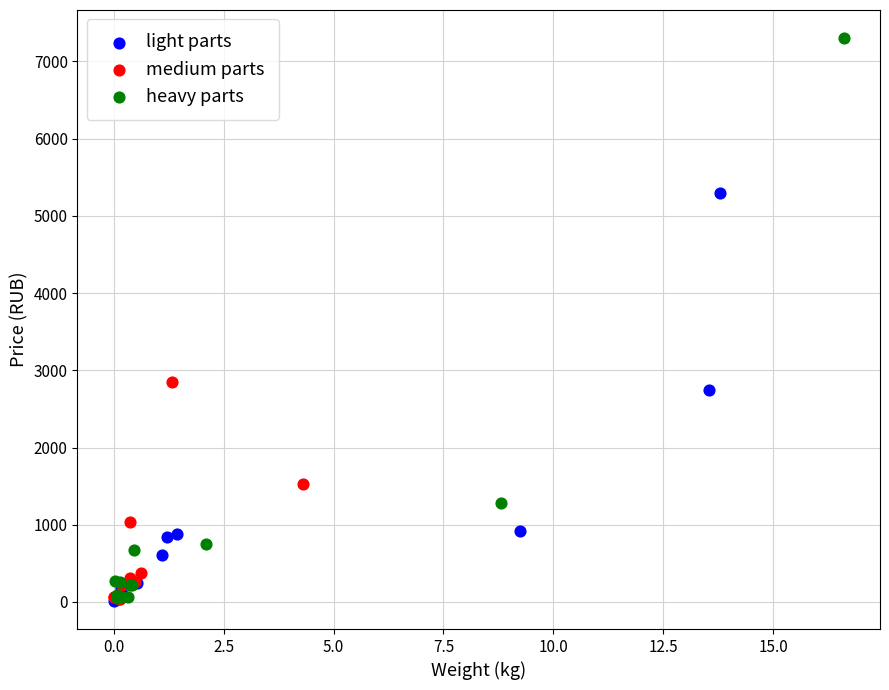

What are all the series names shown in the legend?

light parts, medium parts, heavy parts